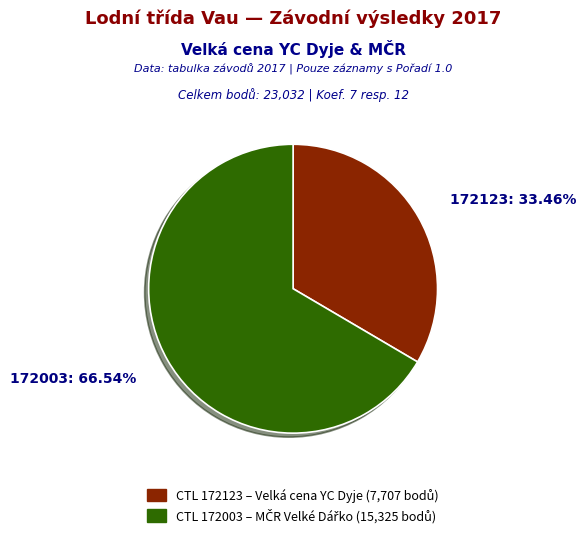

Does any single category account for the majority?

Yes